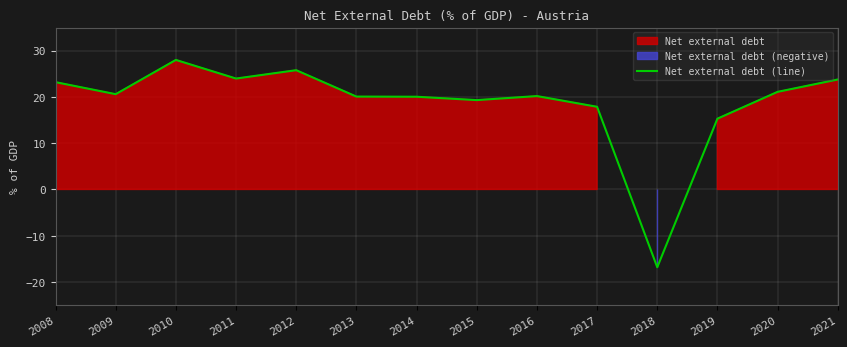

What is the change in value from 2008 to 2021?

+0.6